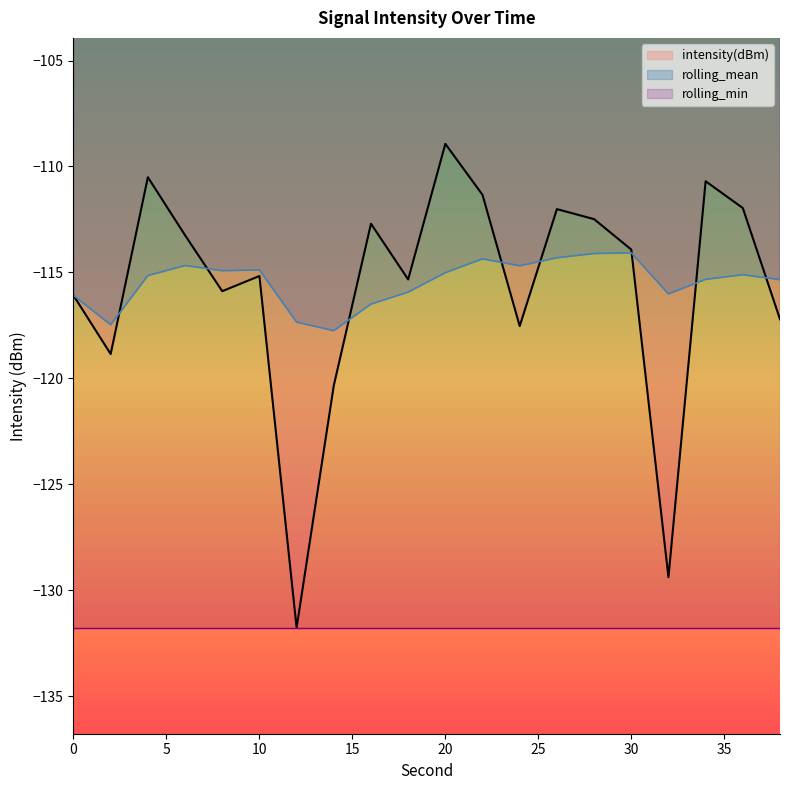

What is the sum of the intensity(dBm) values at 30 and 18?

-229.3